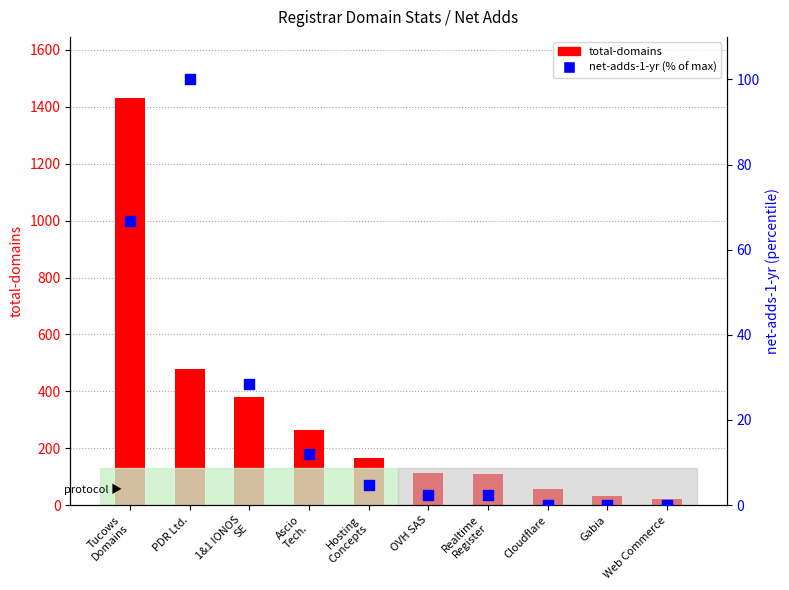

Which series reaches the minimum Y coordinate?

net-adds-1-yr (% of max)